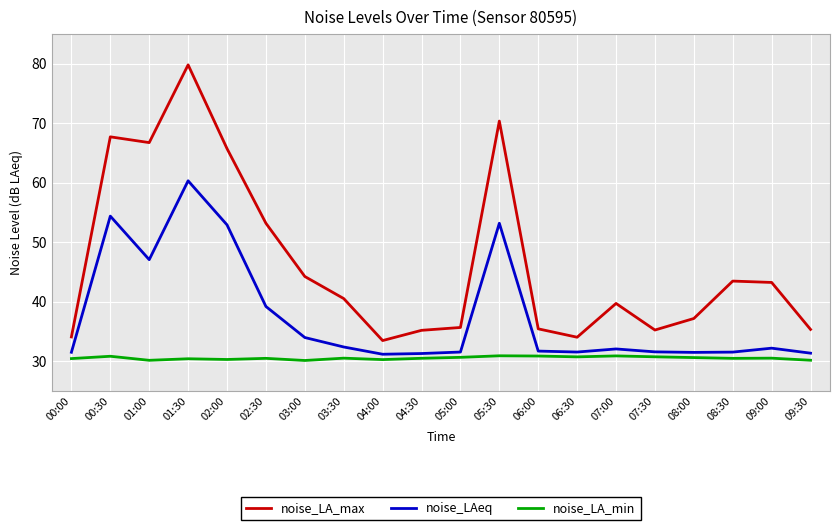

What is the highest value of the noise_LA_min series?

30.9